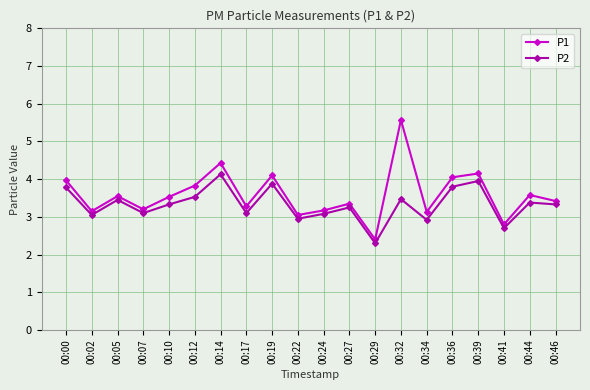

Which series has the widest spread of values?

P1